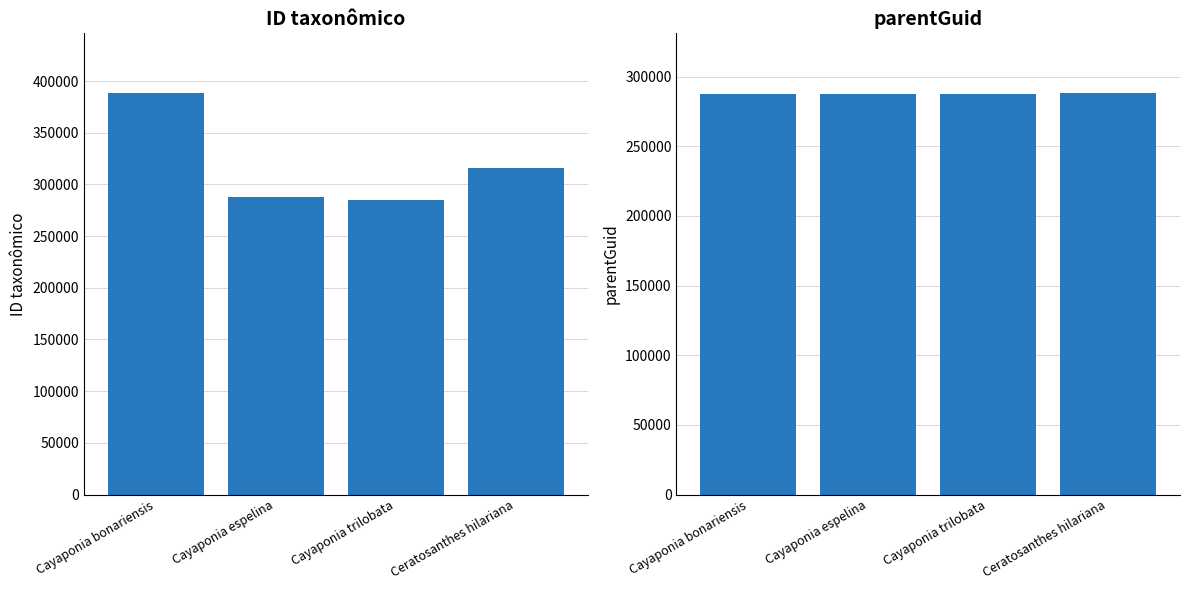

Which label corresponds to the smallest value in the chart?

Cayaponia trilobata